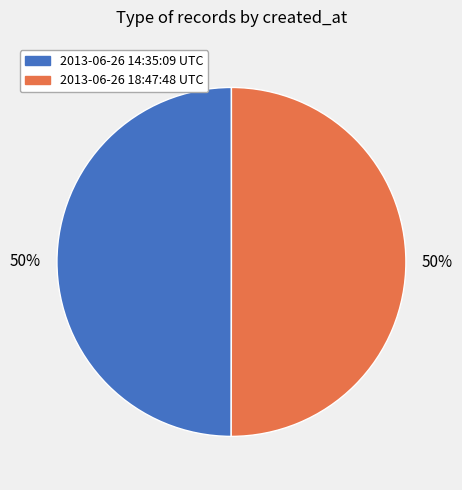

What is the ratio of the value at 2013-06-26 18:47:48 UTC to the value at 2013-06-26 14:35:09 UTC?

1.0